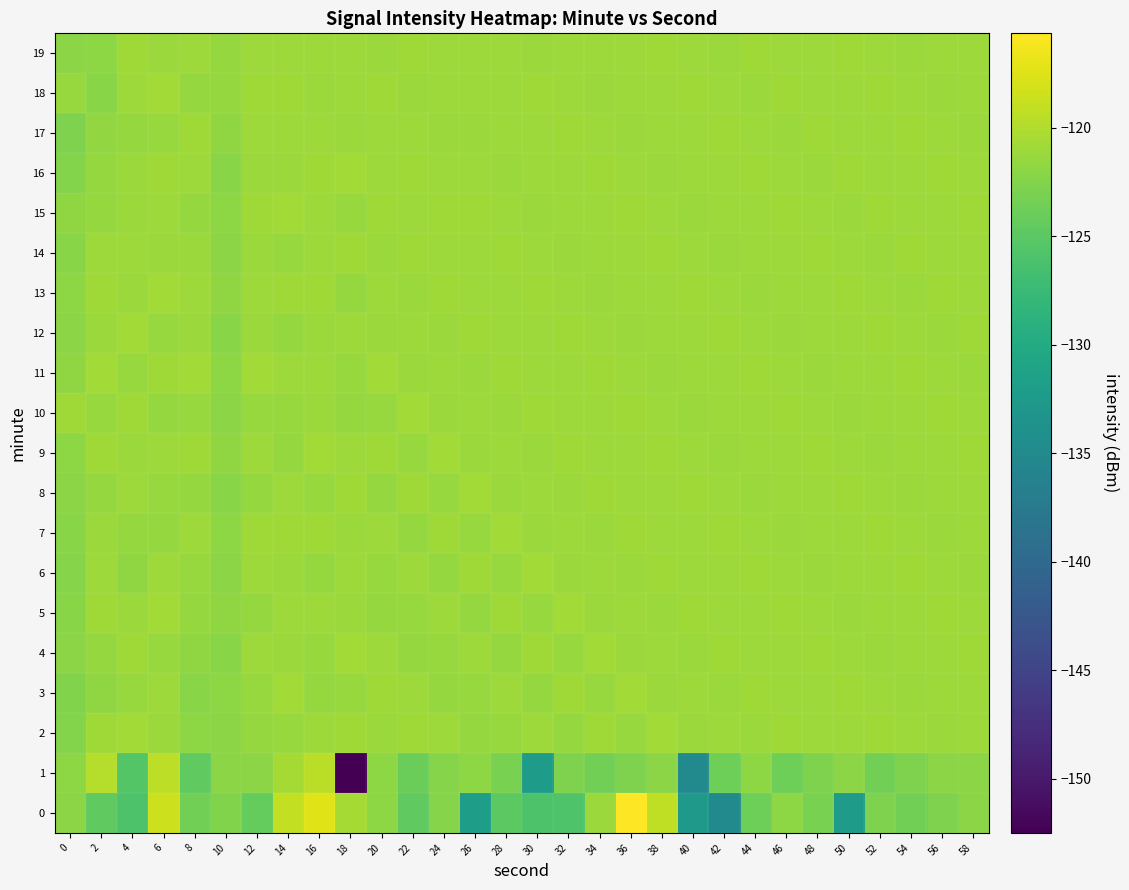

What is the greatest value displayed?

-115.7